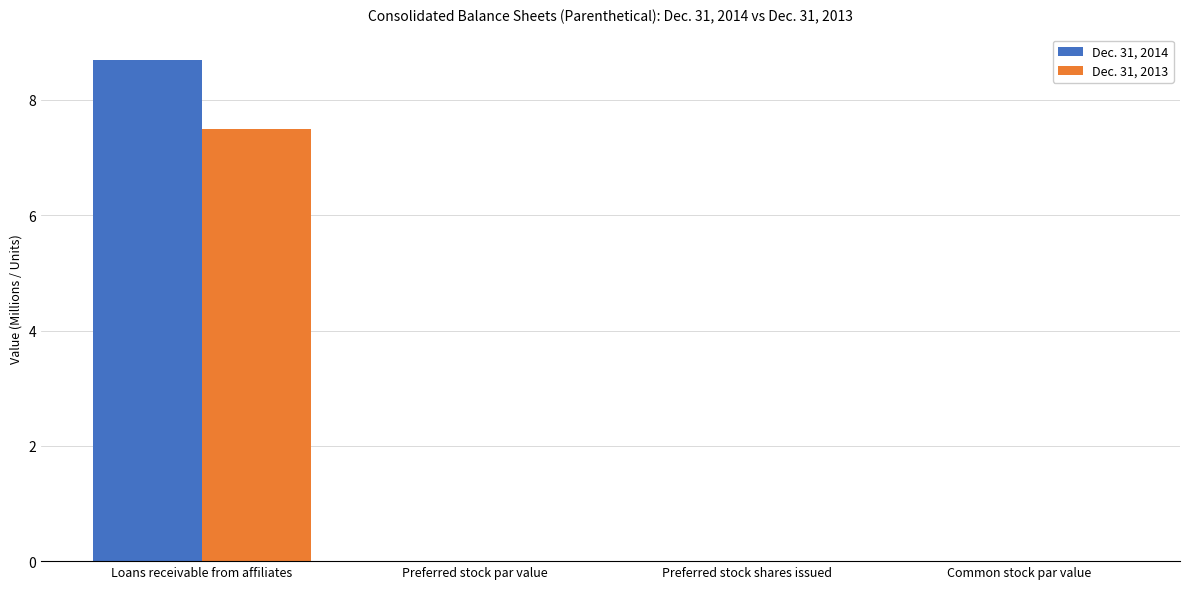

The value of Dec. 31, 2014 at Common stock par value is 0.0. True or false?

True